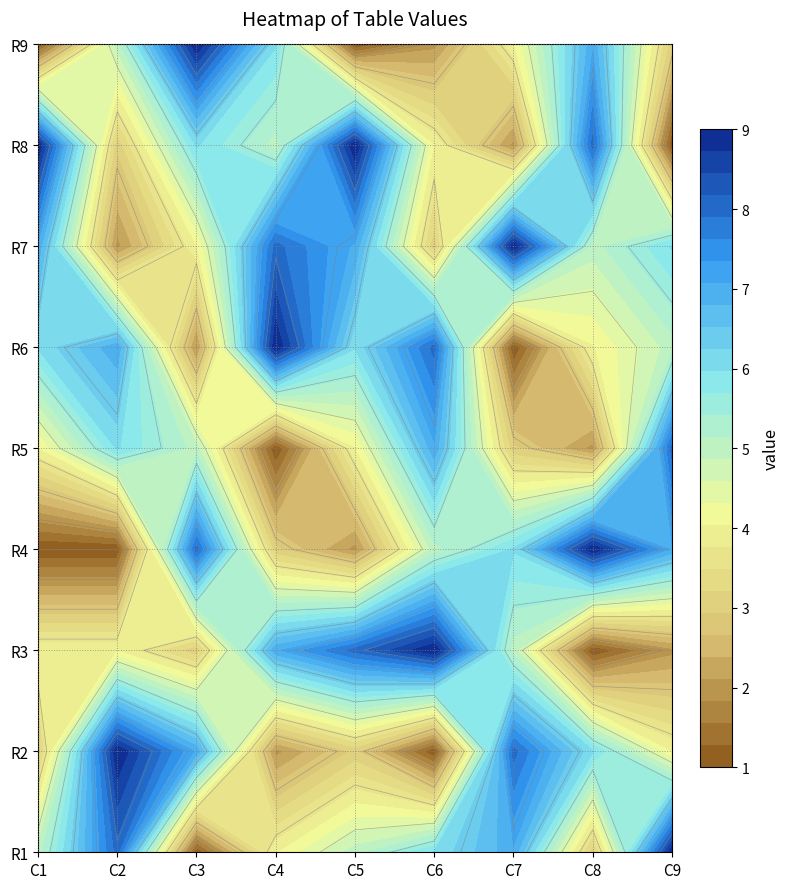

Which has a higher value, 6 or 8?

8